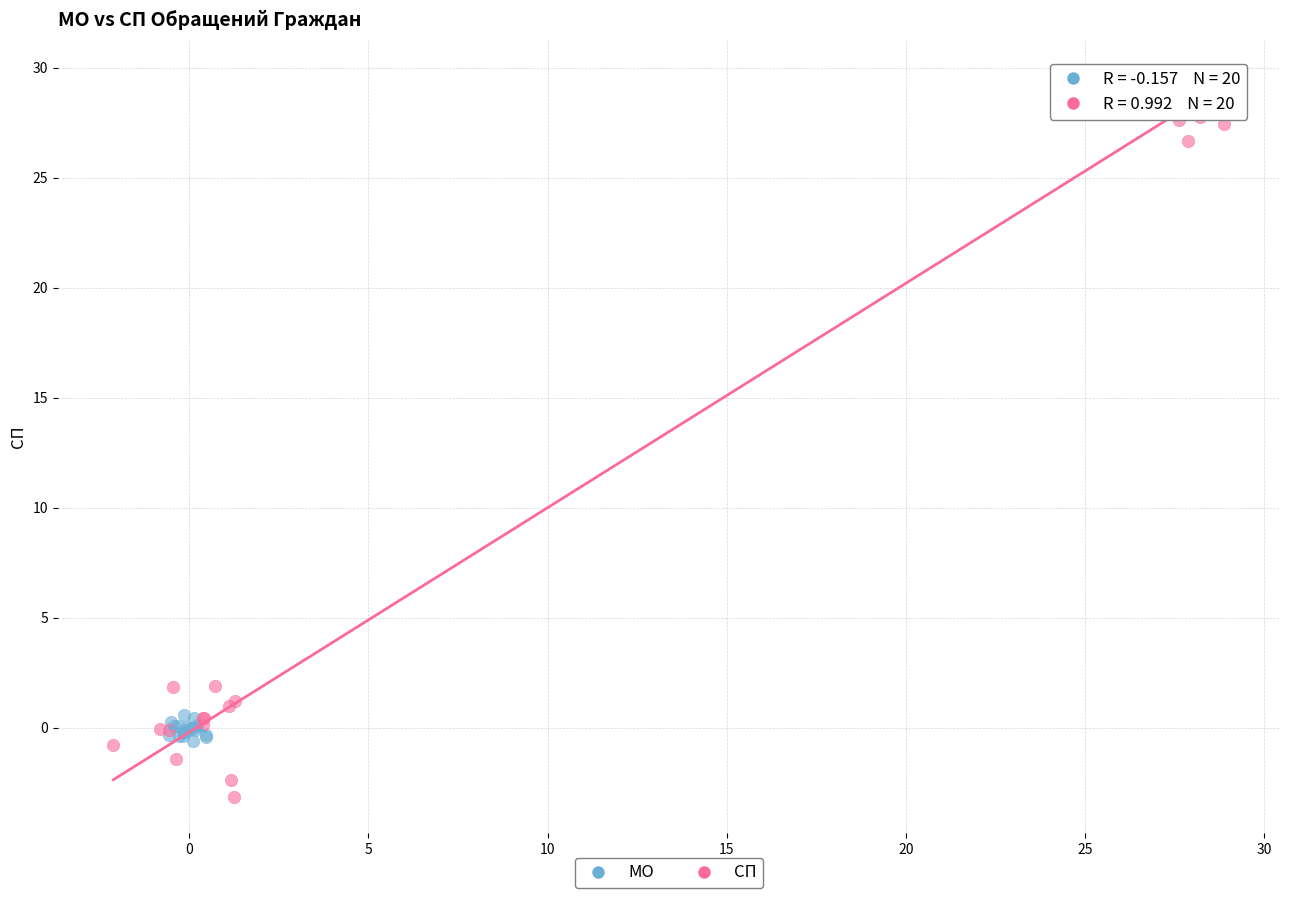

Which series contains the lowest Y value?

СП